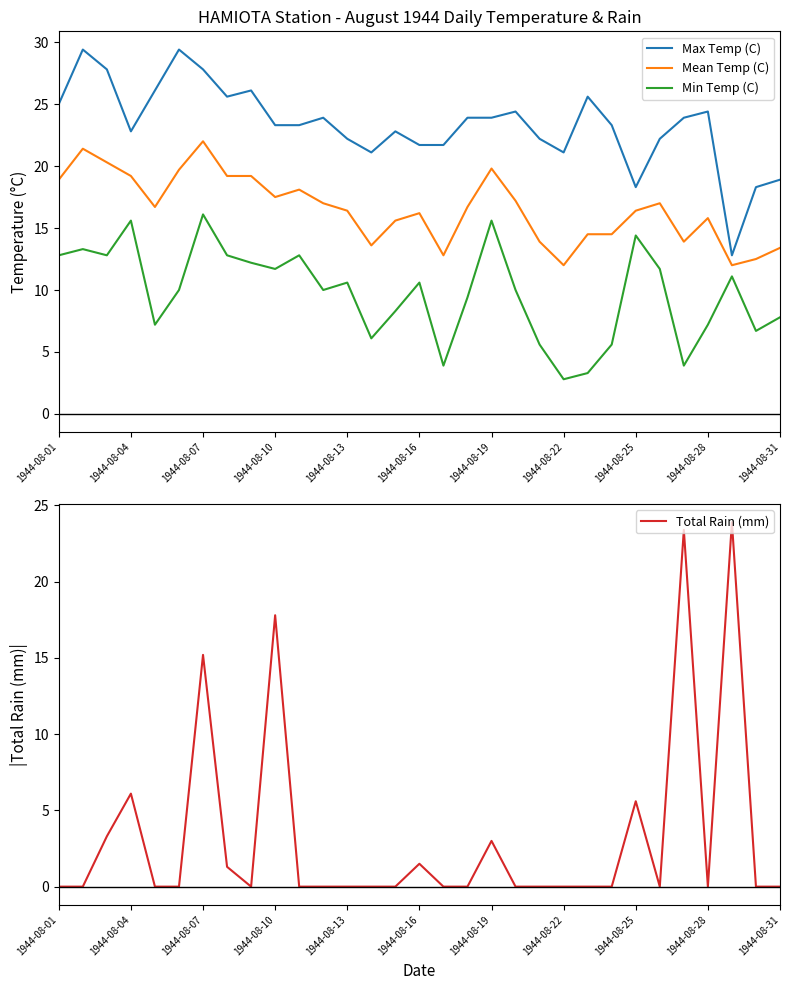

Which series has the largest range (max minus min)?

Total Rain (mm)